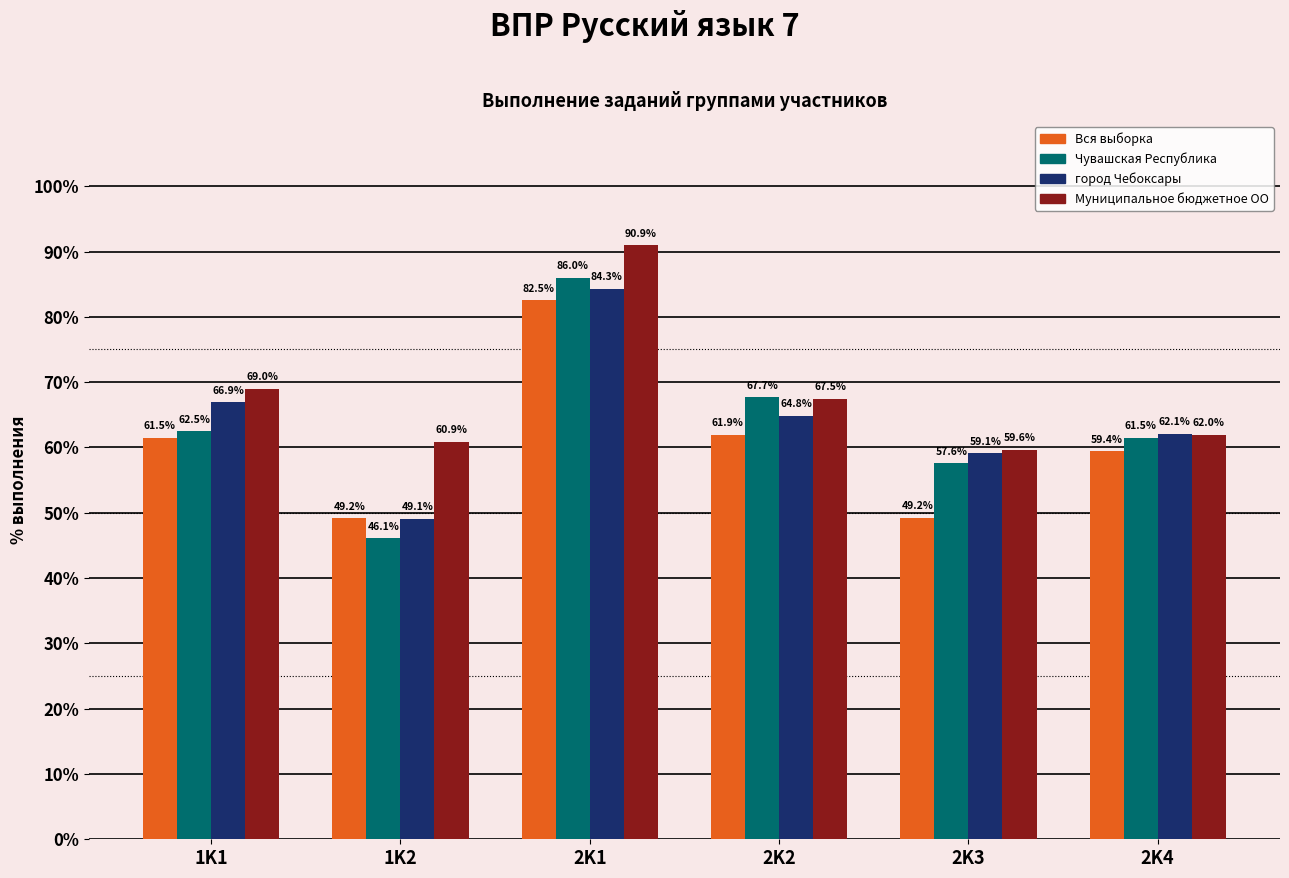

What position from the left is 2K2?

4